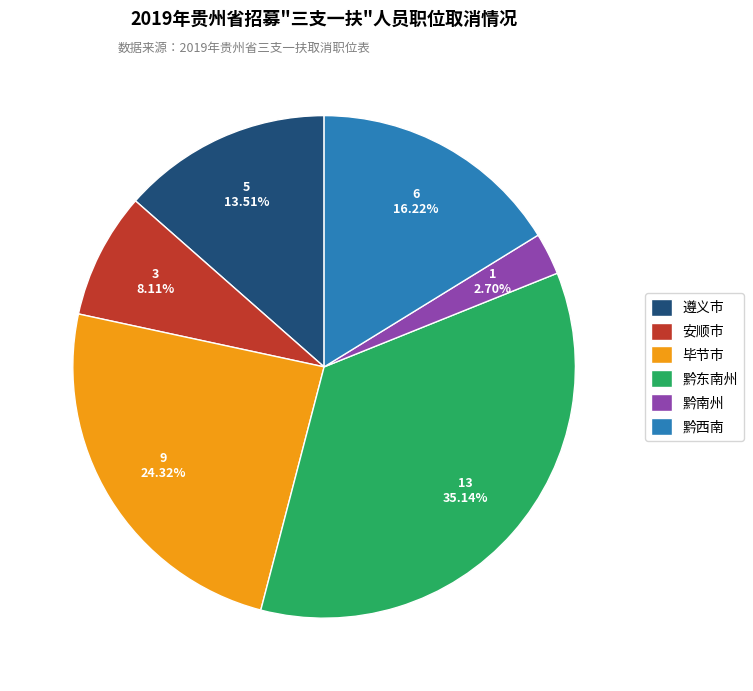

What is the total percentage of 黔南州 and 黔东南州?

37.8%